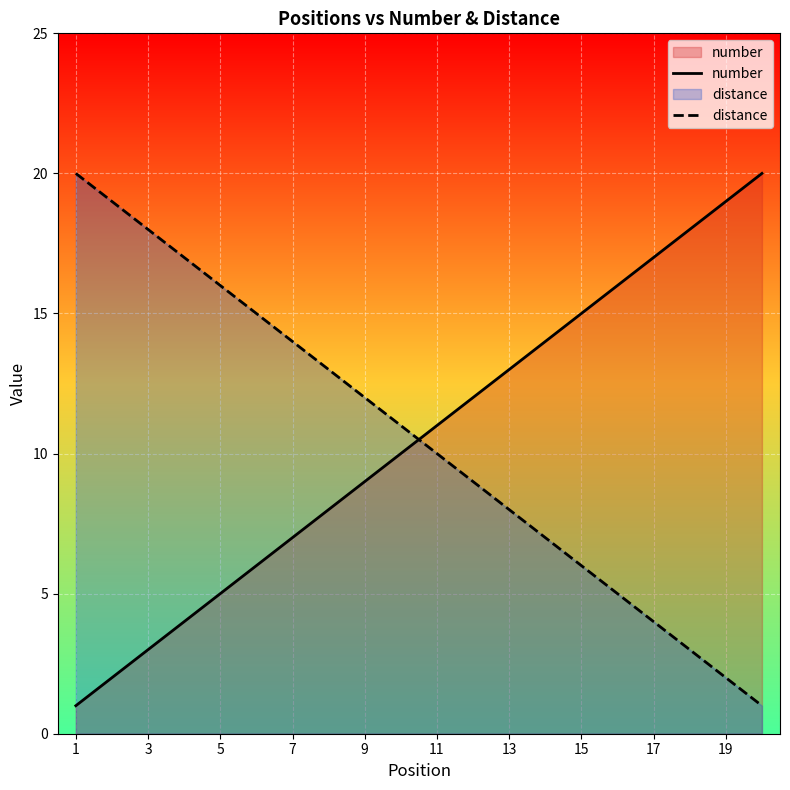

What is the difference between the distance values at 13 and 11?

2